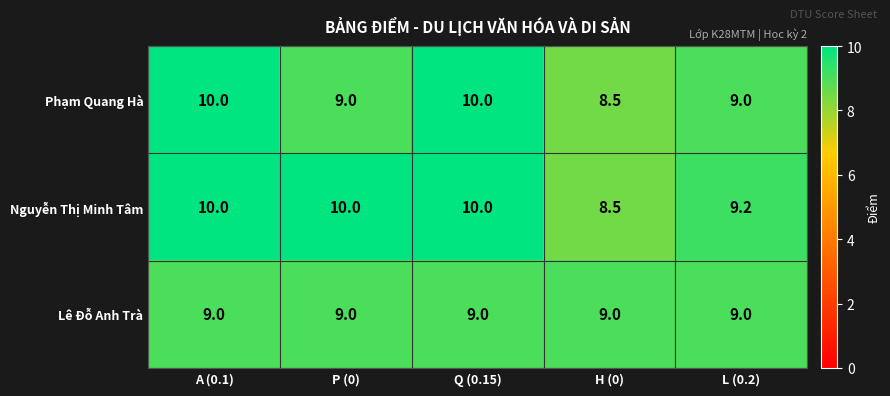

What is the average value of the Nguyễn Thị Minh Tâm series?

9.5